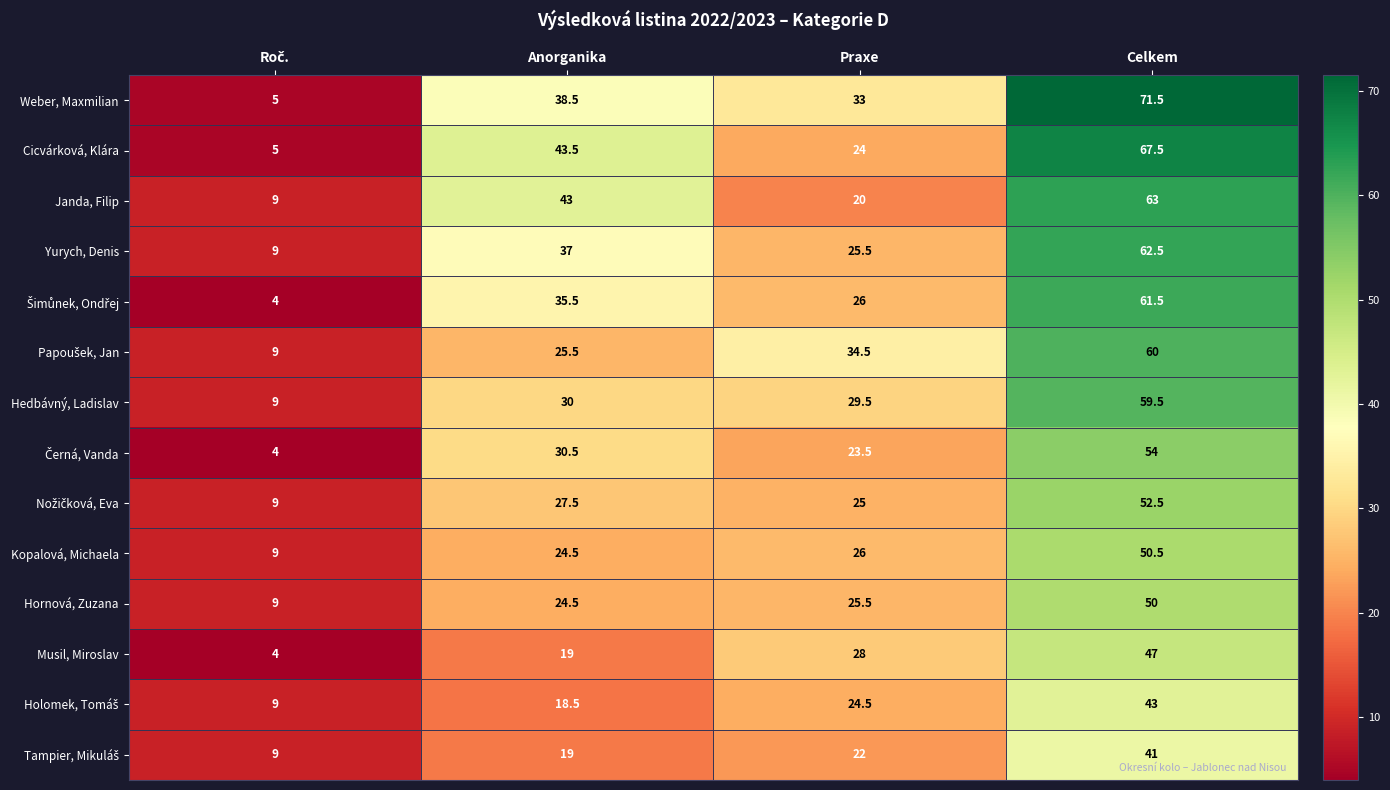

Which series has the largest range (max minus min)?

Weber, Maxmilian